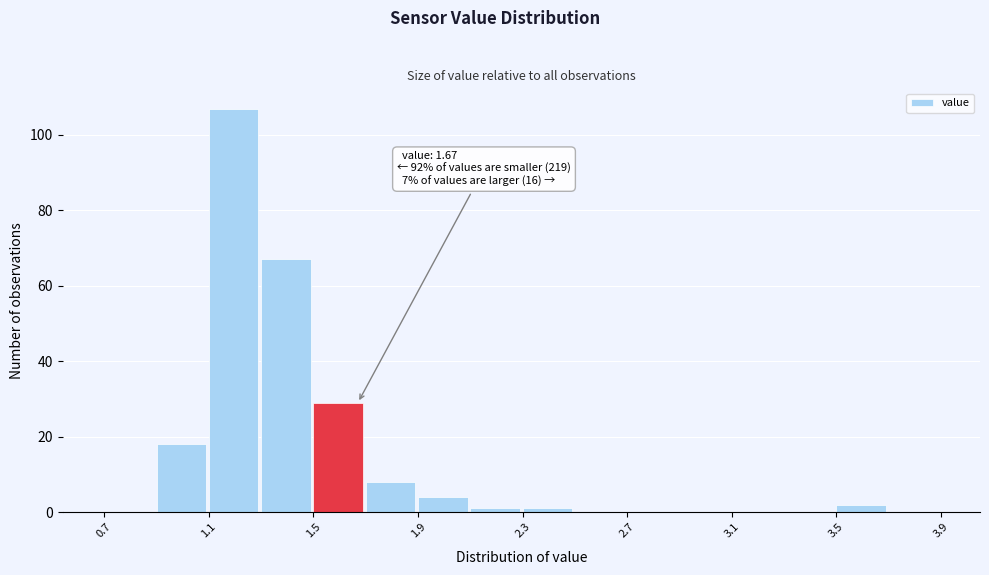

Which range on the x-axis has the tallest bar?

1.1 to 1.3